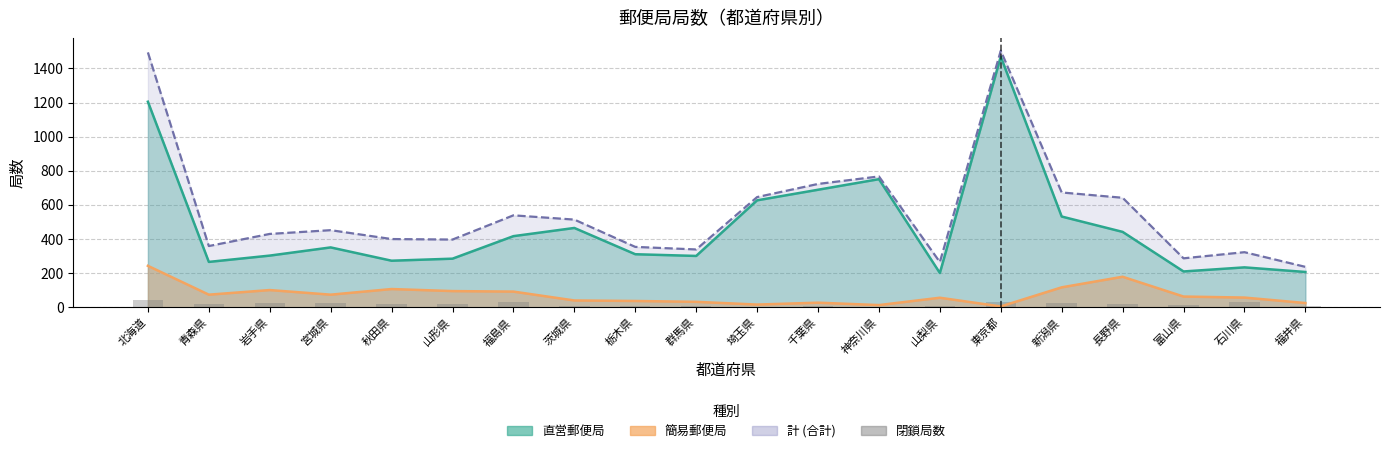

True or false: the data shows 14 at 富山県.

True